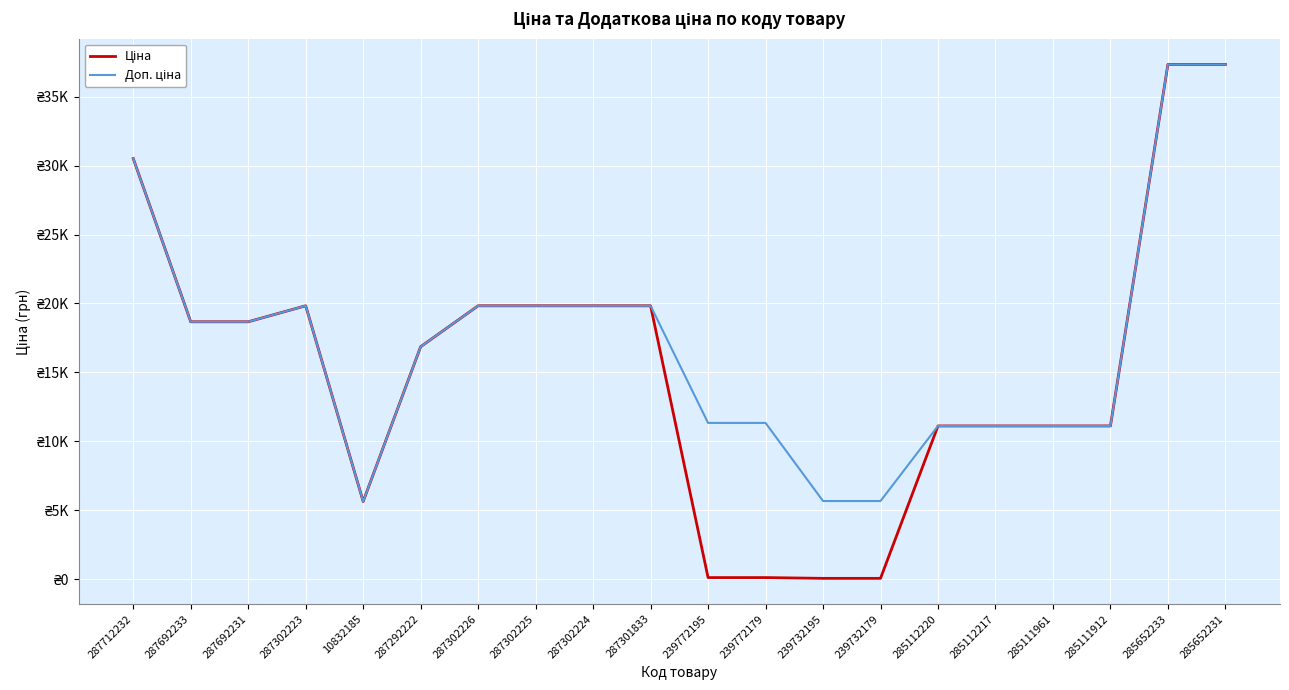

Which label corresponds to the largest value in the chart?

285652233